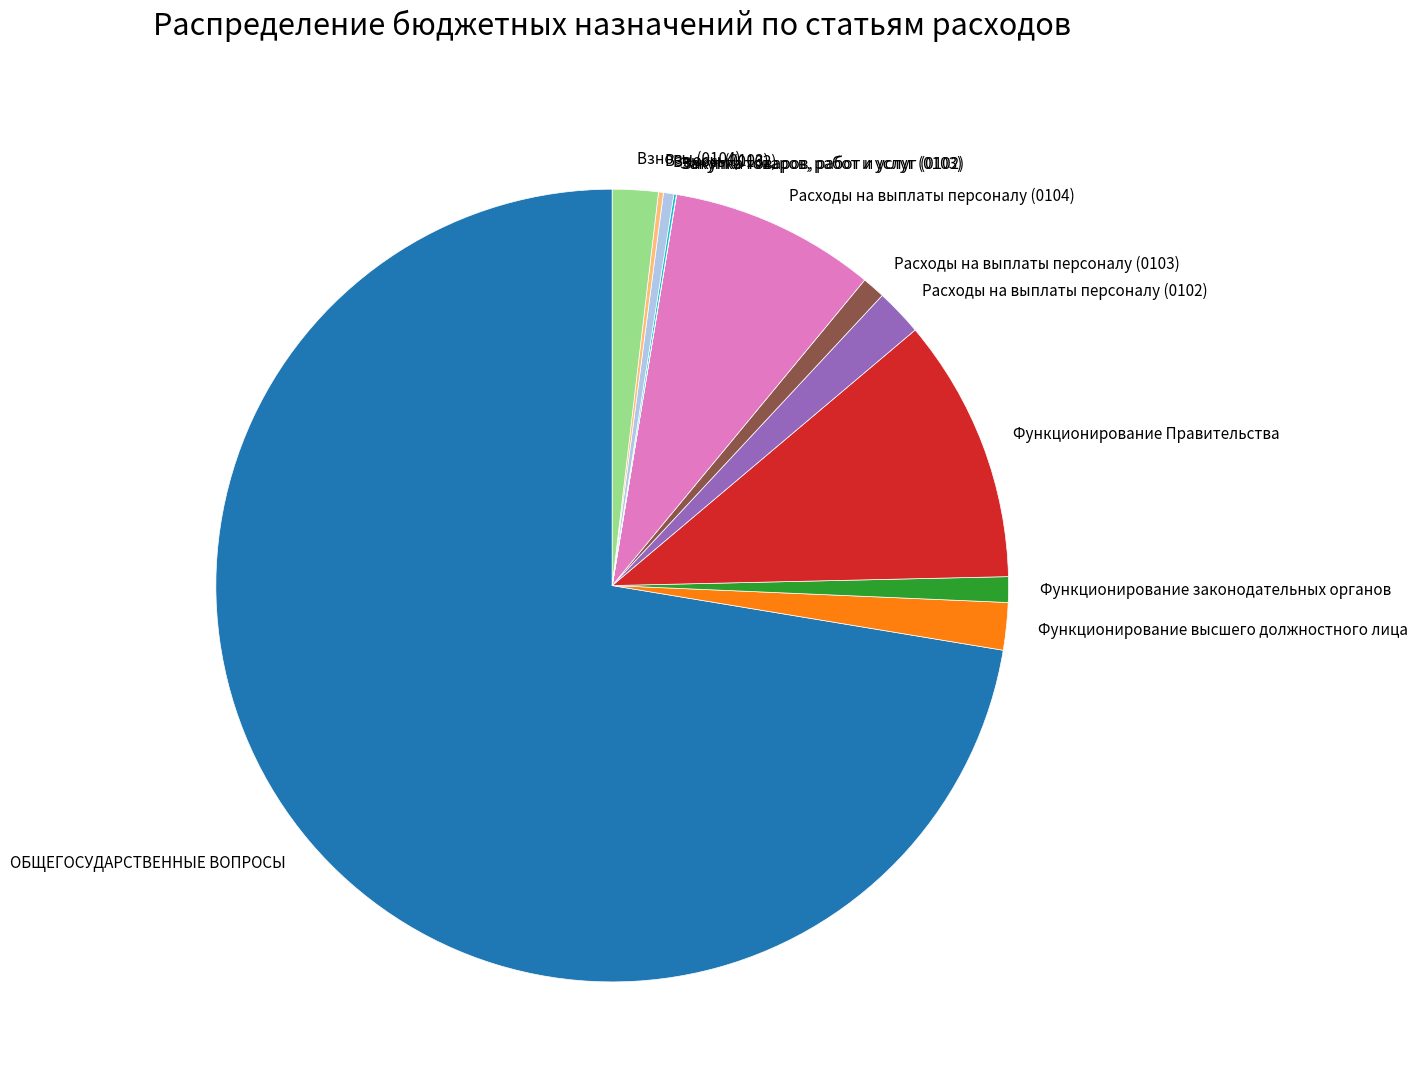

Which slice is the largest?

ОБЩЕГОСУДАРСТВЕННЫЕ ВОПРОСЫ